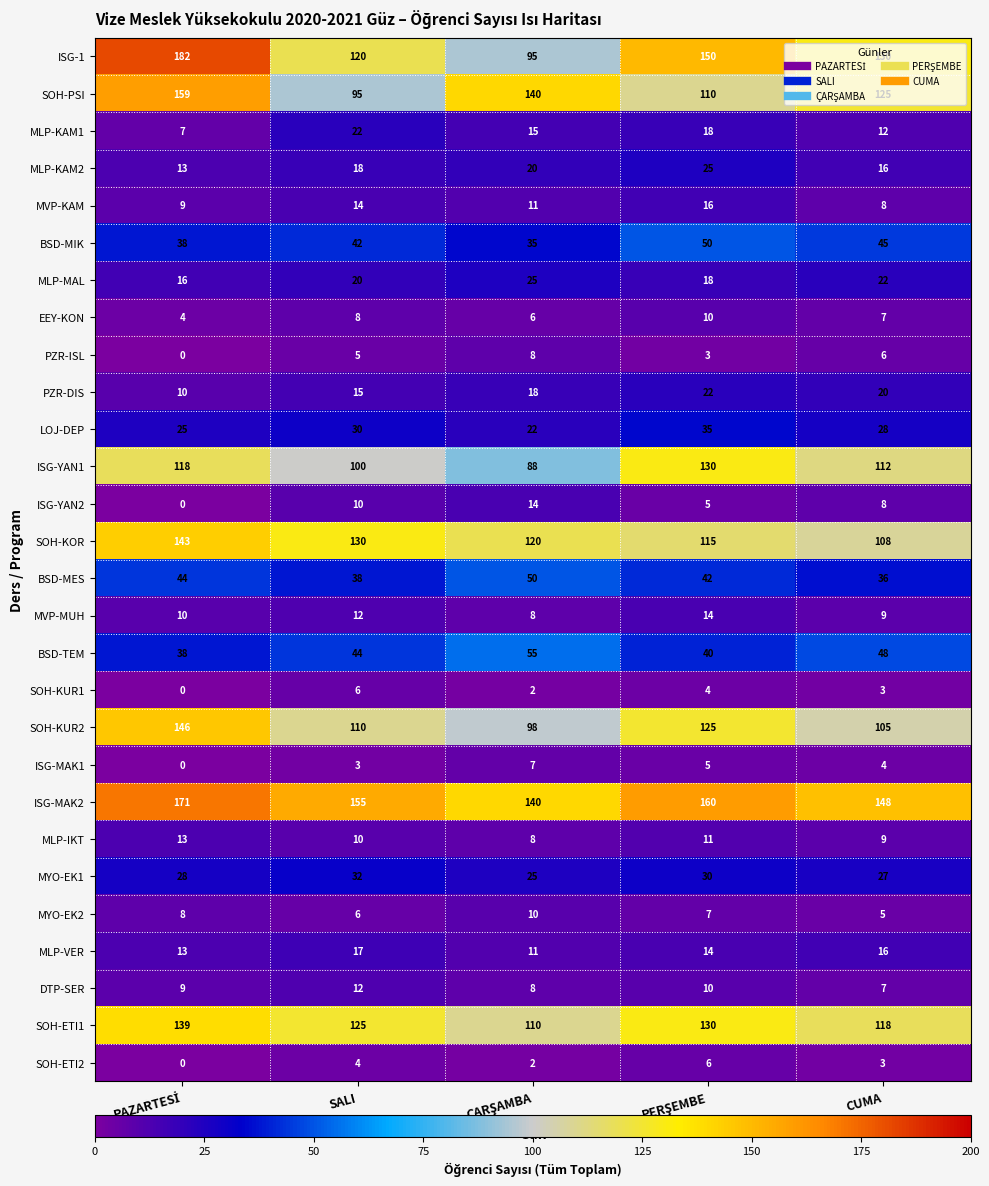

Which series has the largest range (max minus min)?

ISG-1